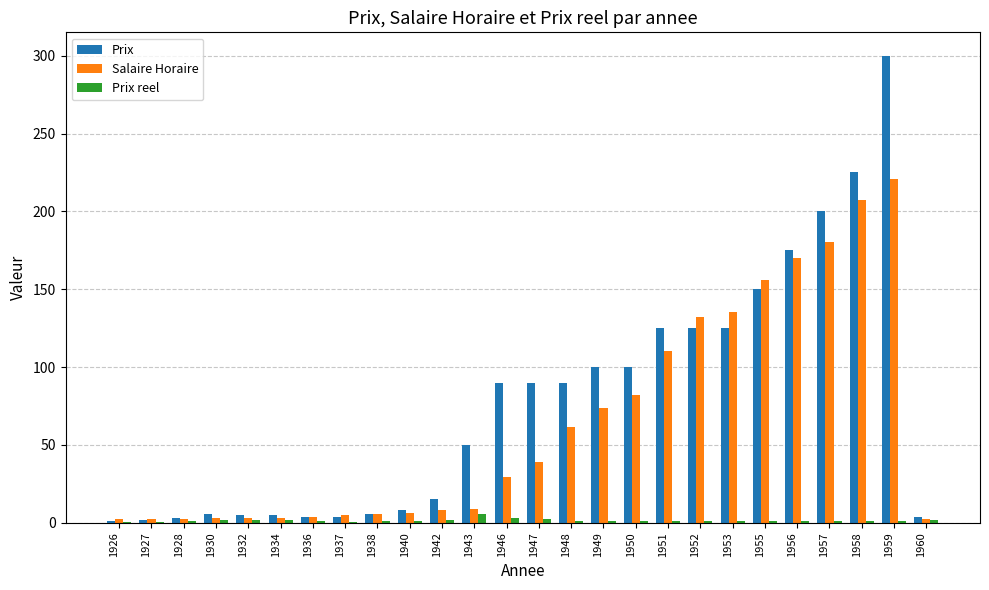

At which category is the sum across all series the highest?

1959